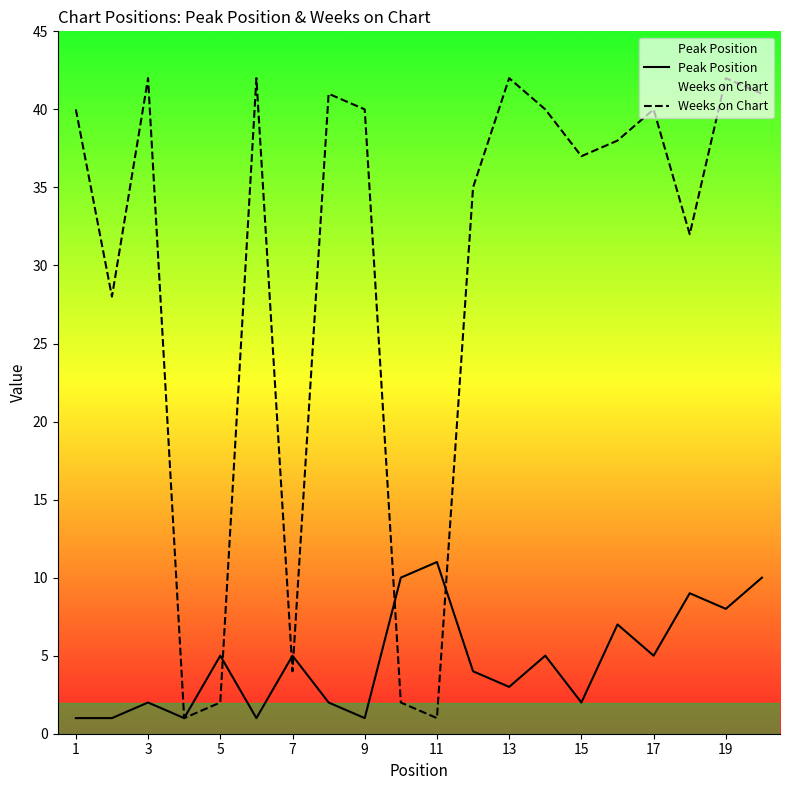

List the series in order of their peak value, highest first.

Weeks on Chart, Peak Position